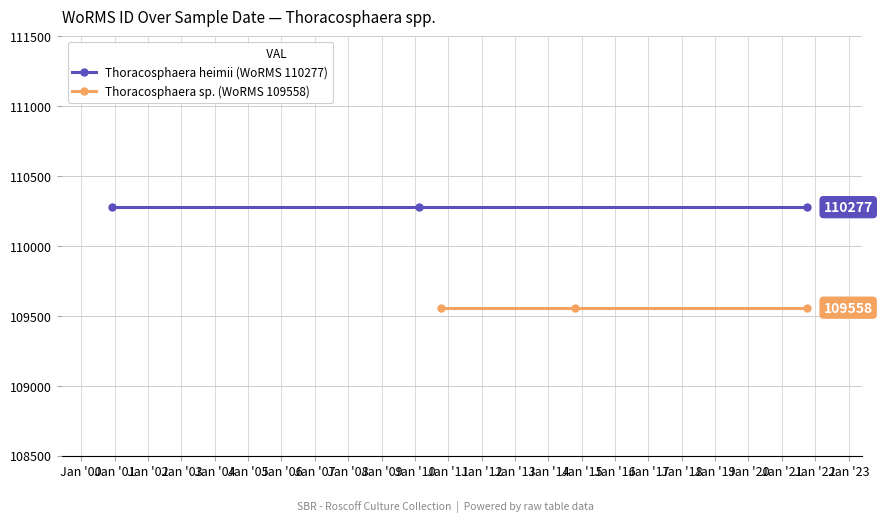

Which series has the widest spread of values?

Thoracosphaera heimii (WoRMS 110277)